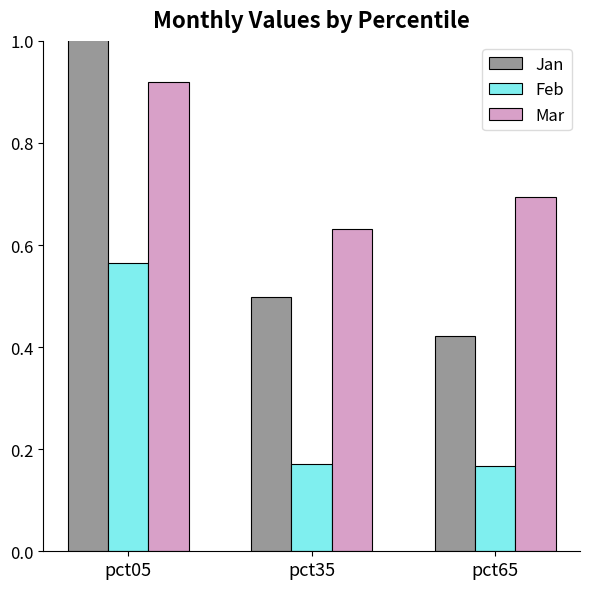

List the series in order of their overall mean, highest first.

Jan, Mar, Feb